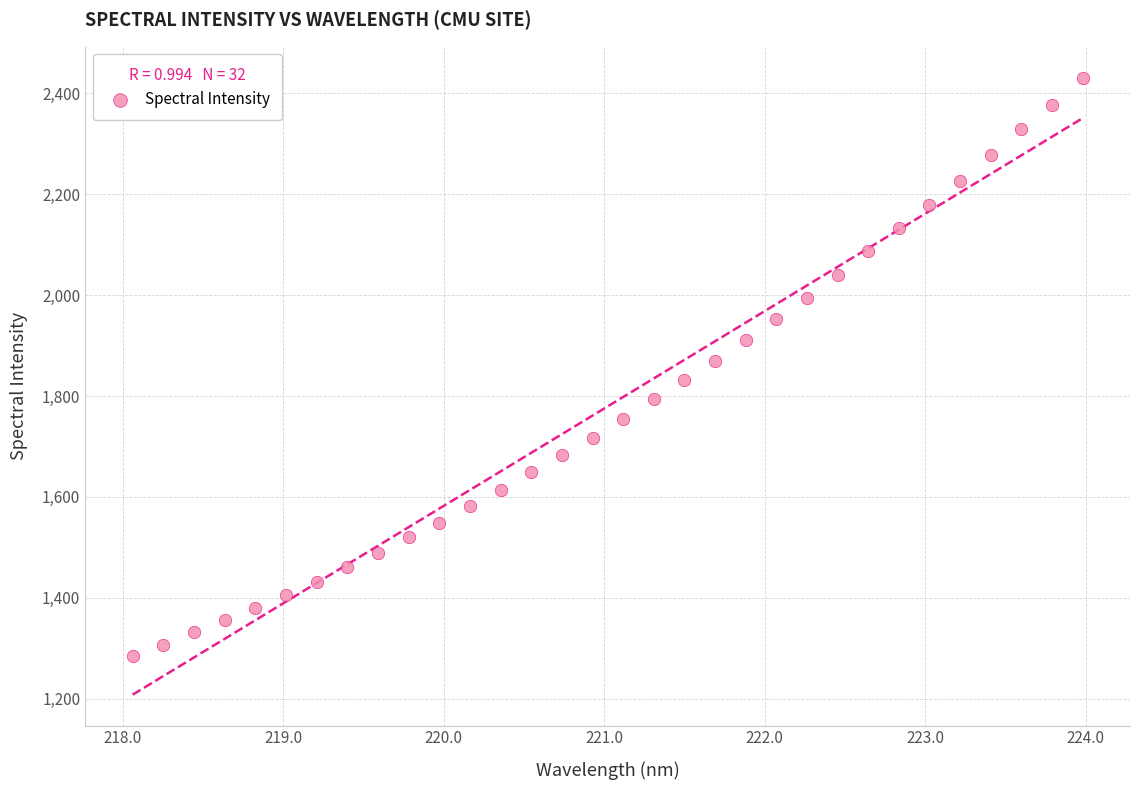

What is the range of X values (max minus min)?

5.9